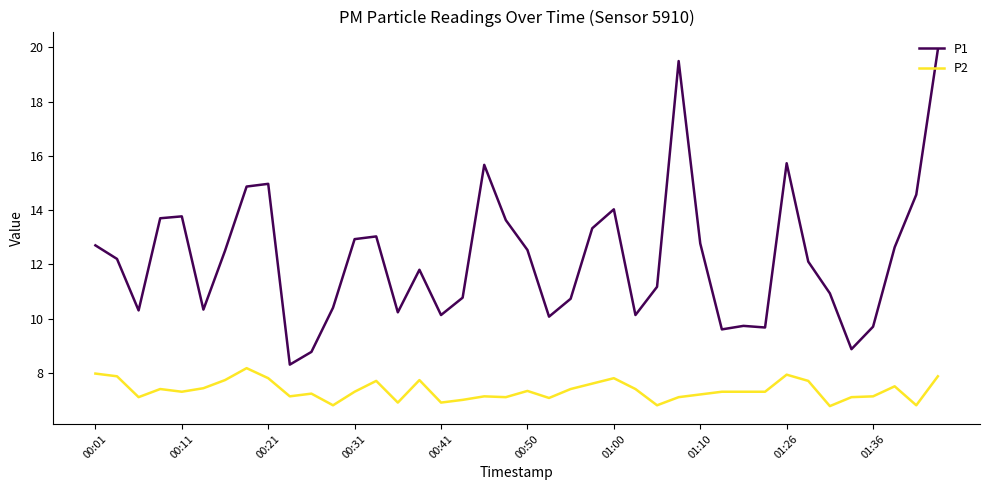

Does the chart display data point markers on the line(s)?

No